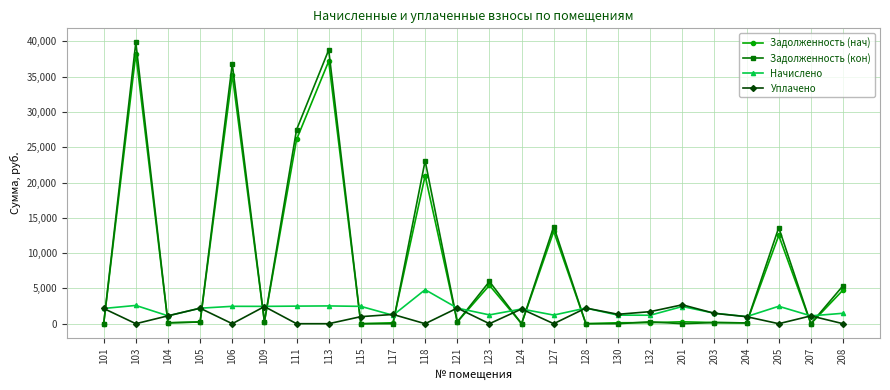

Where is the first local maximum for Уплачено?

105